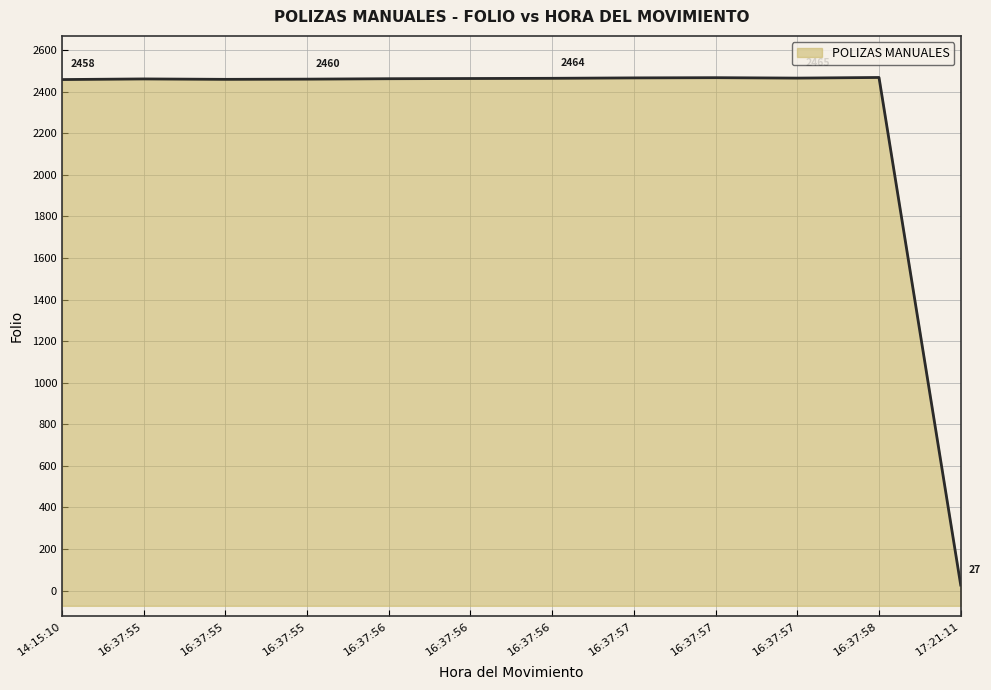

How many data points are above 2463?

5